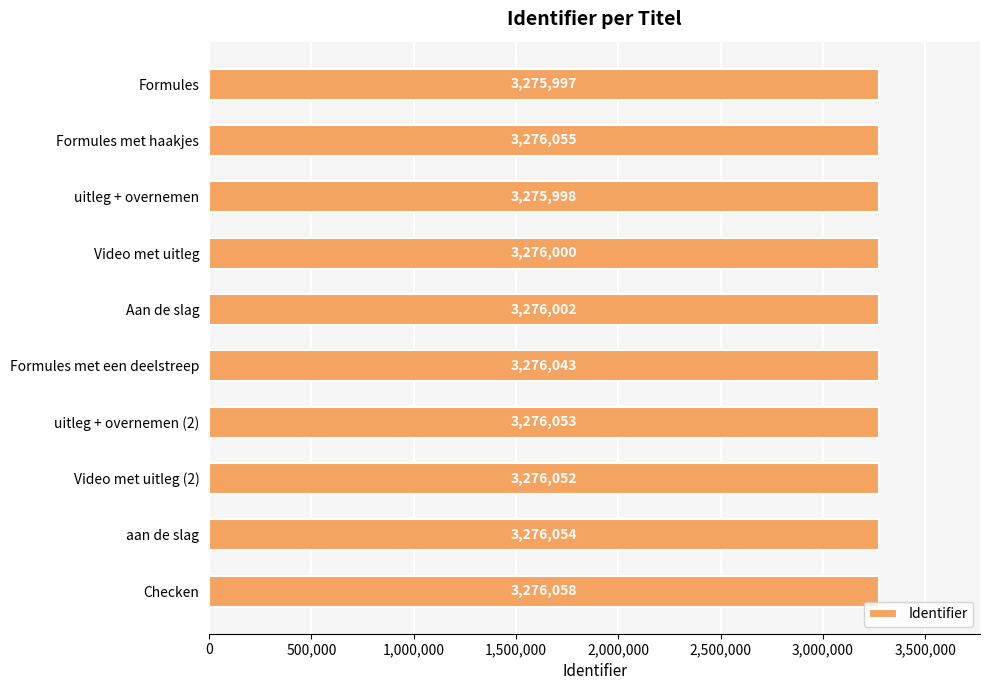

What is the maximum value shown in the chart?

3276058